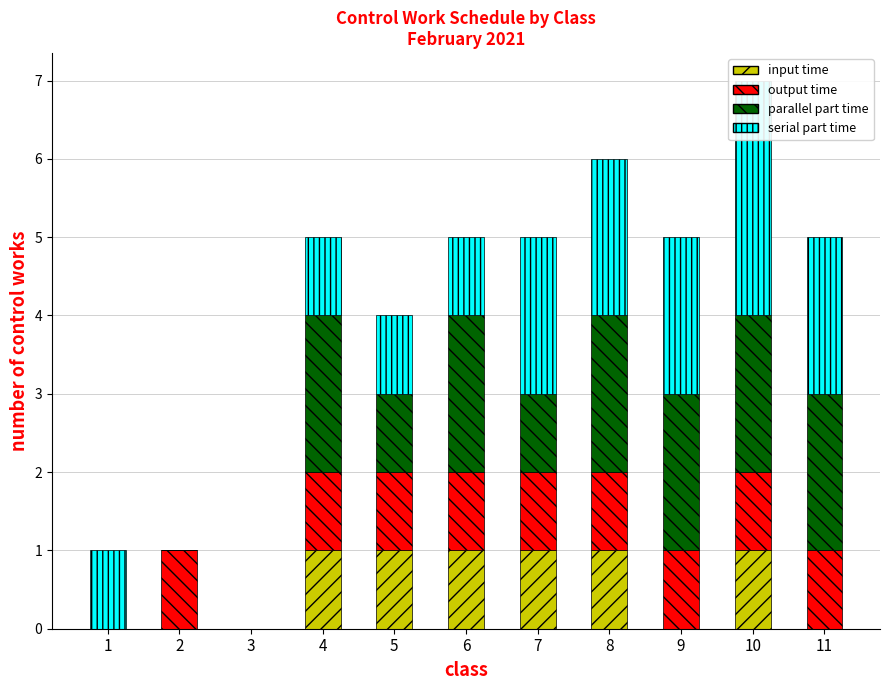

True or false: serial part time has a value of 1 at 5.

True